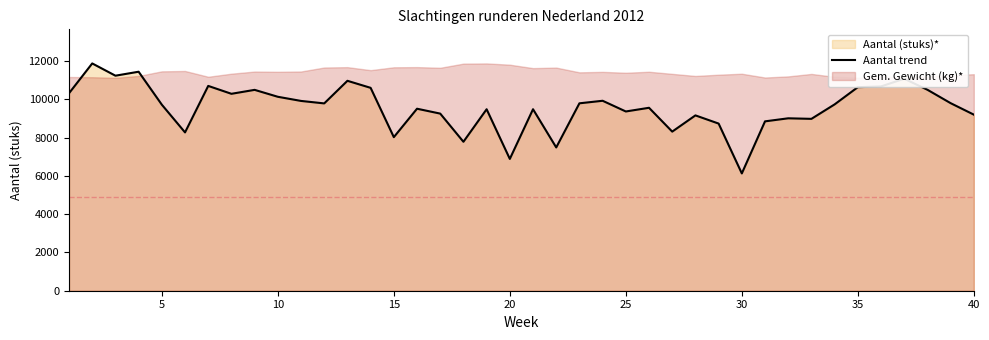

What is the maximum value for Aantal trend?

11875.4